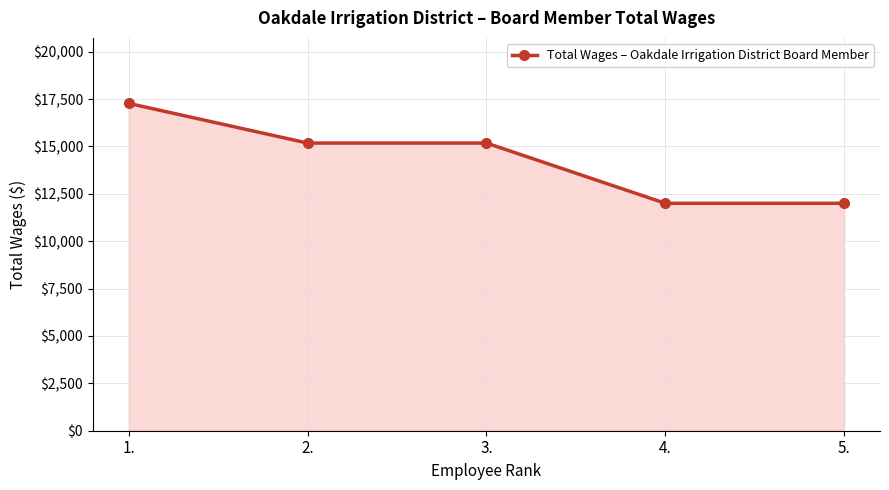

How many lines are shown in the chart?

1